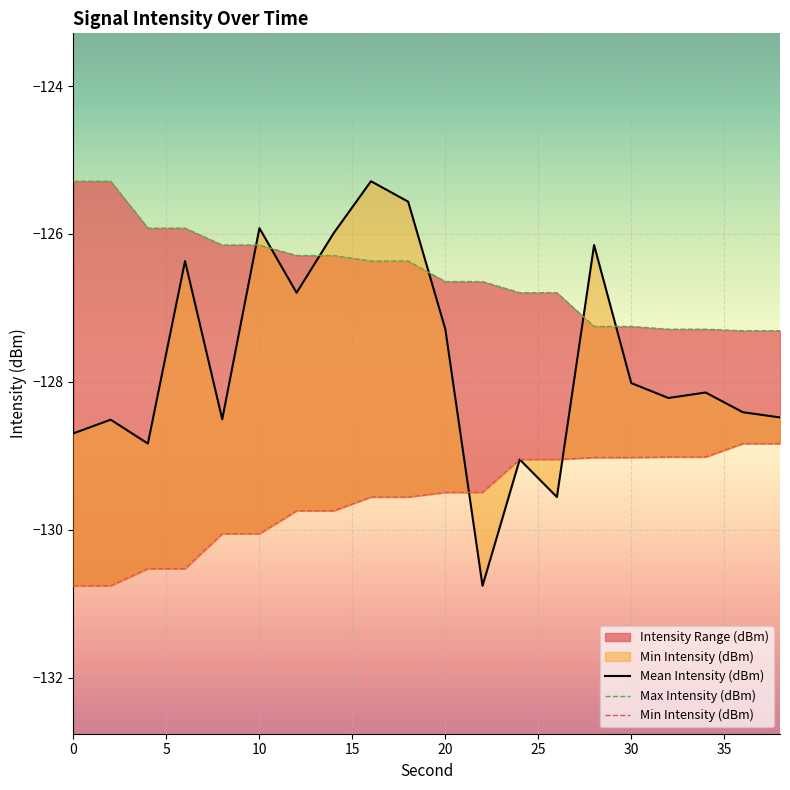

What is the total value across all series at 10?

-382.1